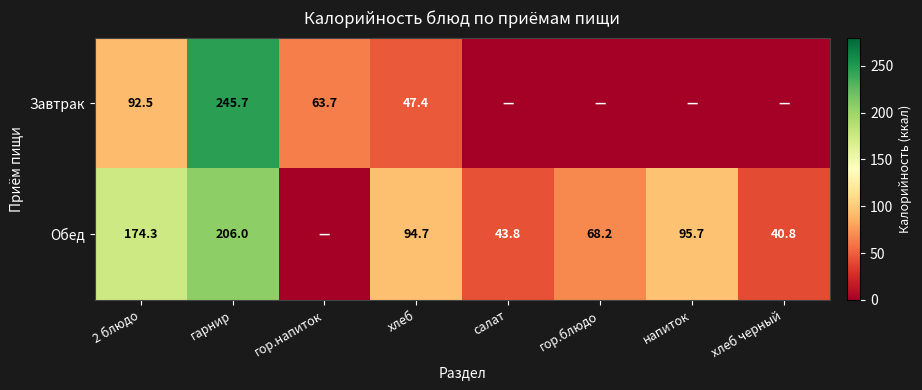

Rank the series at хлеб from highest to lowest value.

Обед, Завтрак